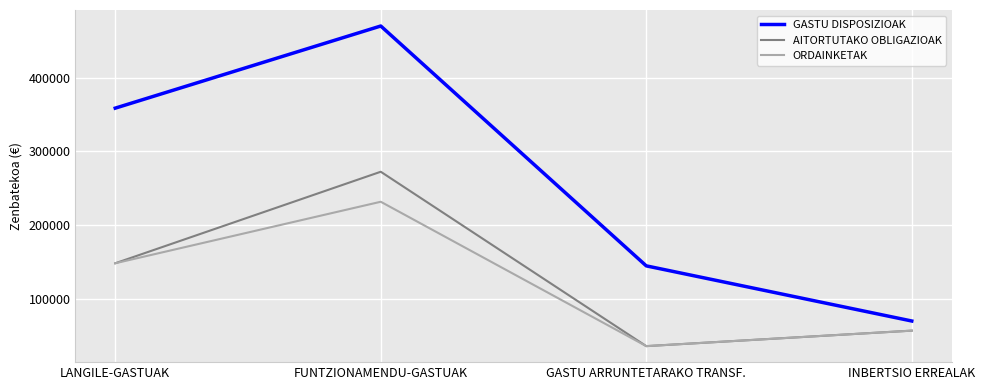

What are all the series names shown in the legend?

GASTU DISPOSIZIOAK, AITORTUTAKO OBLIGAZIOAK, ORDAINKETAK